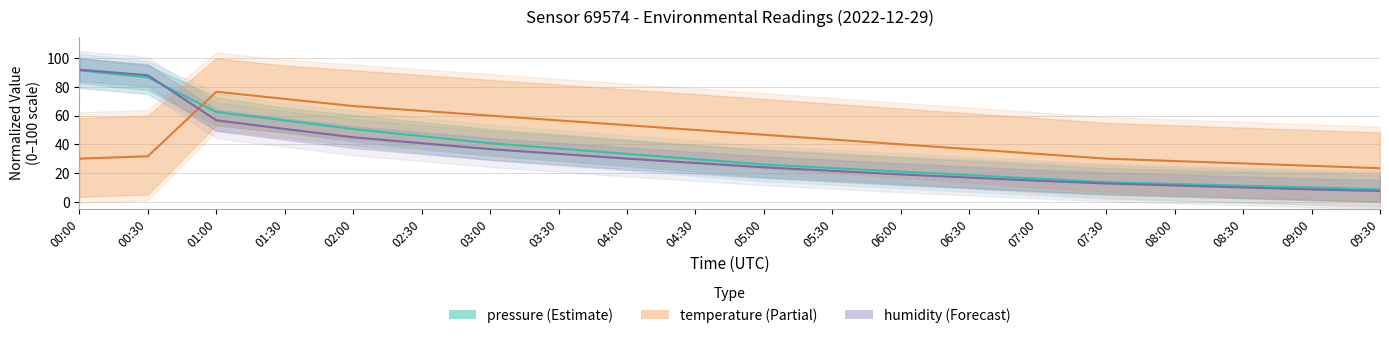

Between which two adjacent categories do temperature and humidity first intersect?

00:30 and 01:00